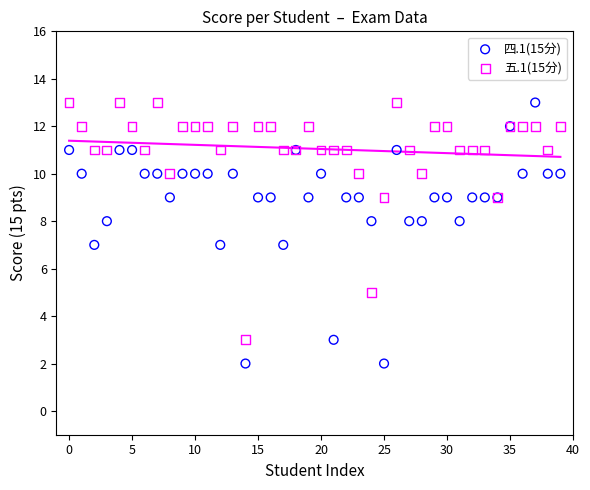

Which series contains the lowest Y value?

四.1(15分)